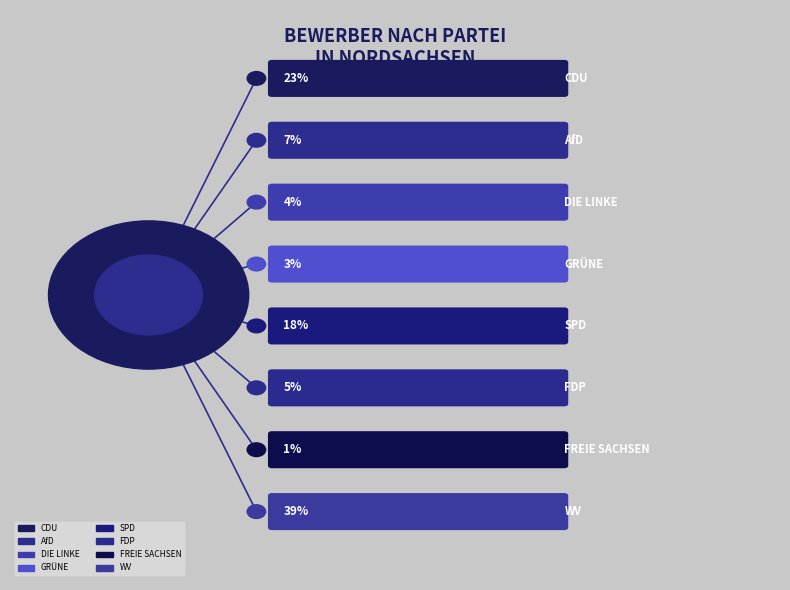

To the nearest percent, what is the difference between the SPD and FDP slice percentages?

13%